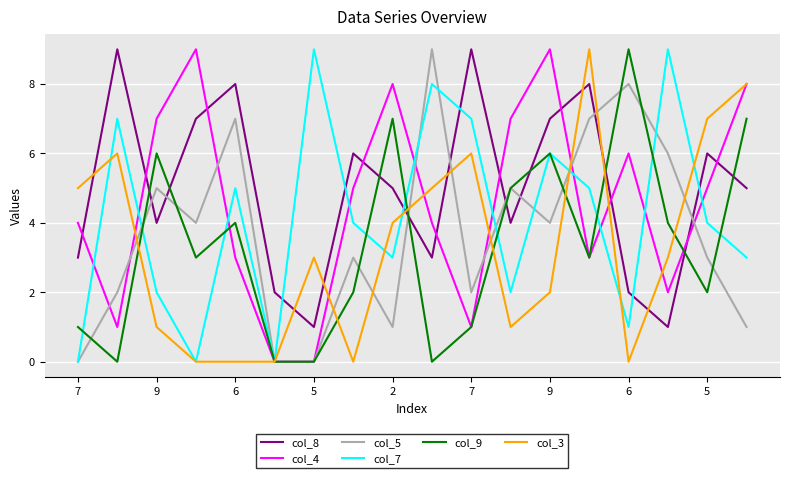

Which series ends up on top after the final intersection of col_8 and col_4?

col_4